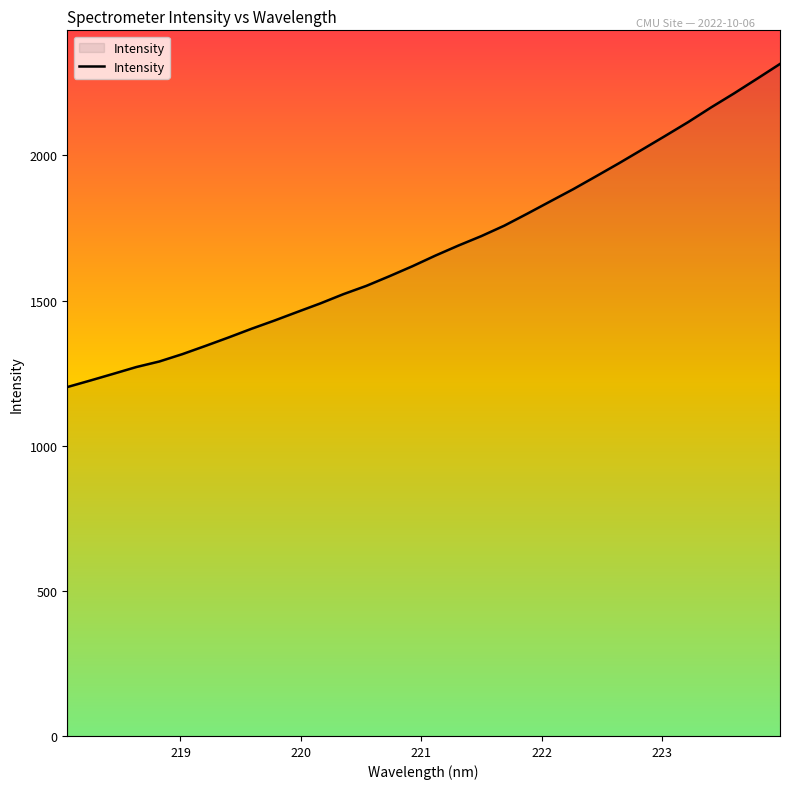

What is the difference between the maximum and minimum values?

1113.1